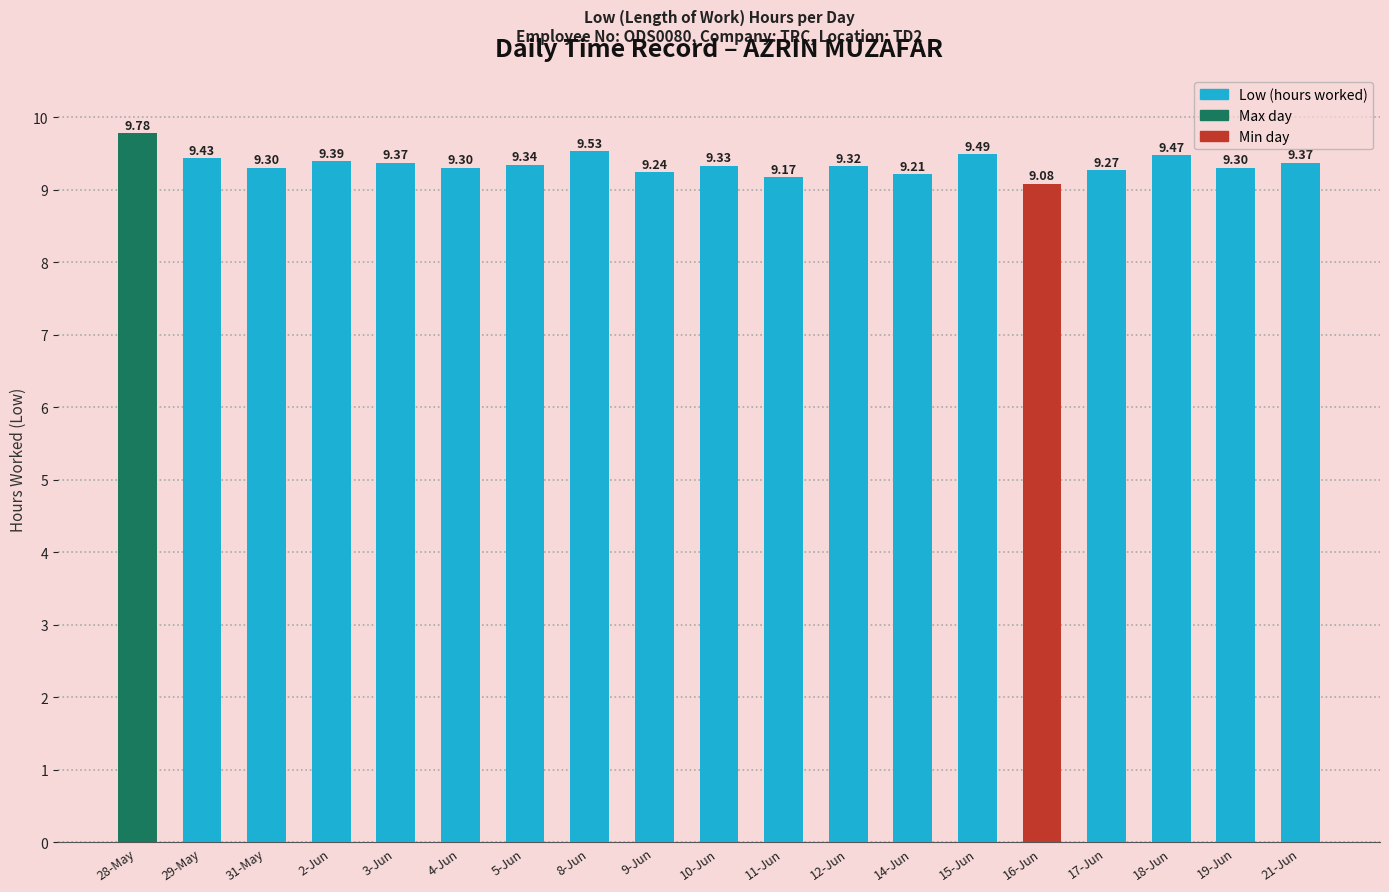

How many bars are there in total?

19